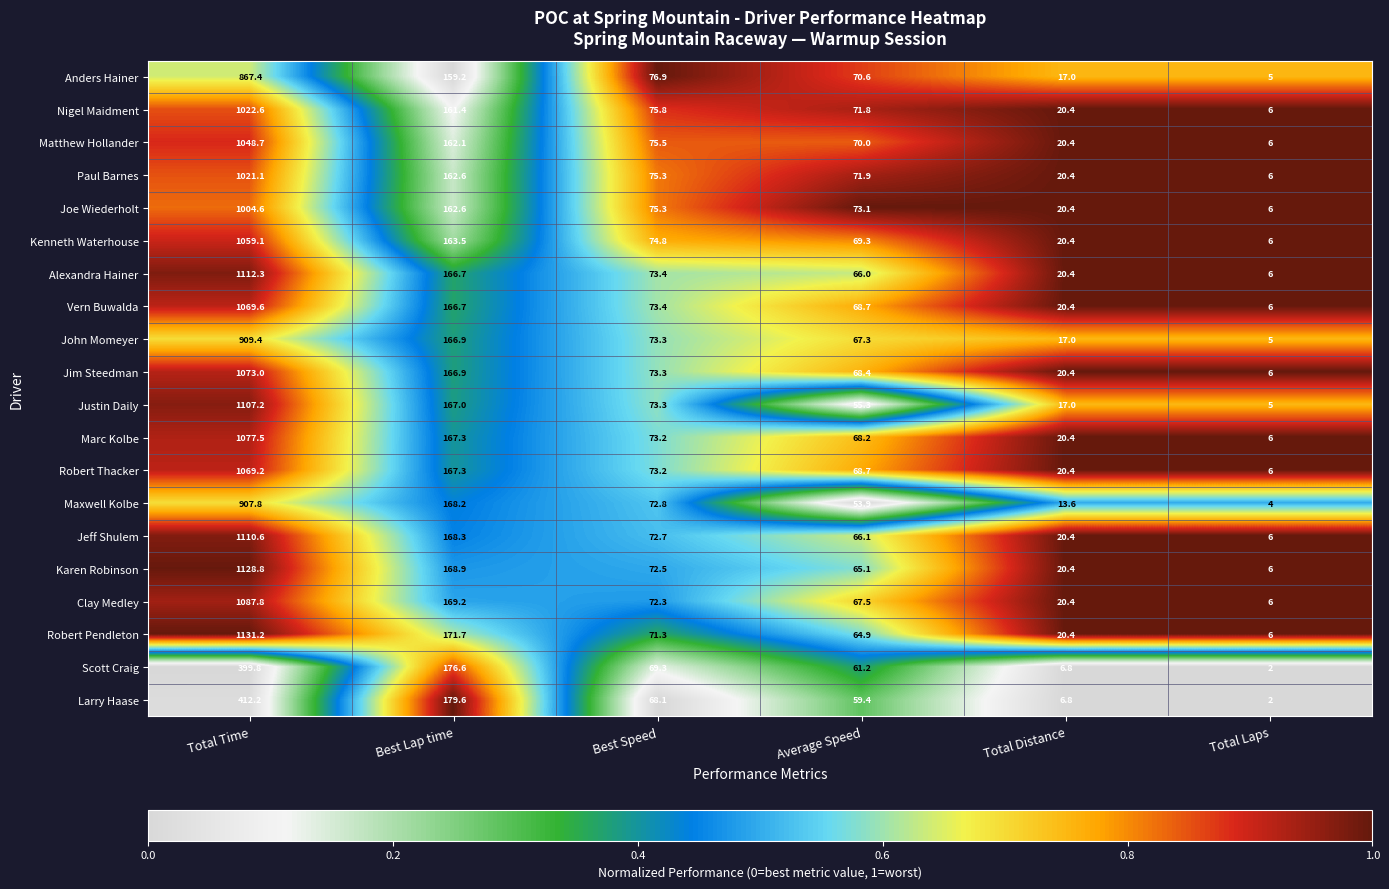

What is the difference between the second highest and second lowest values in the Paul Barnes series?

142.2